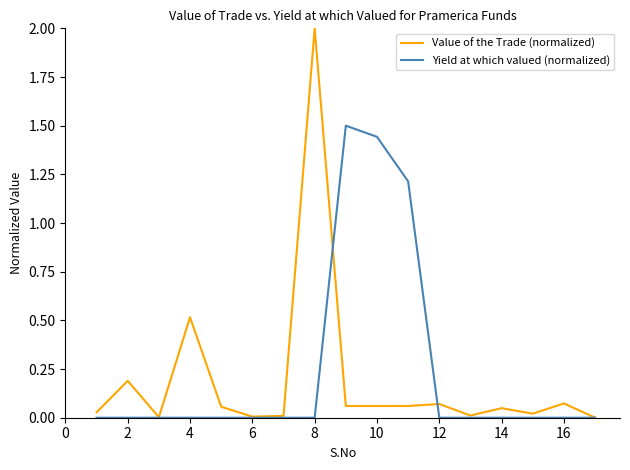

Does the chart have visible grid lines?

No